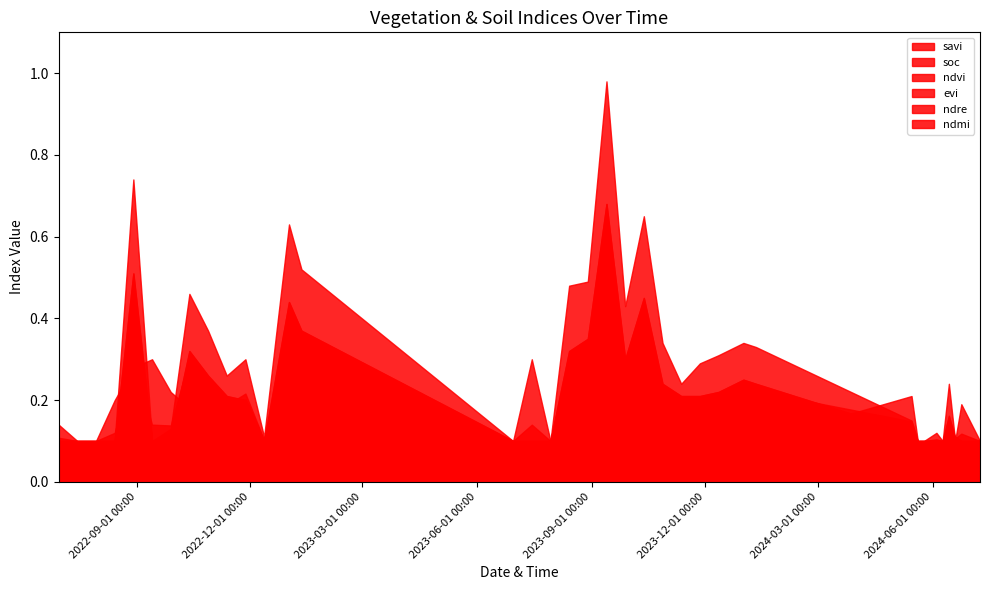

How many lines are shown in the chart?

6